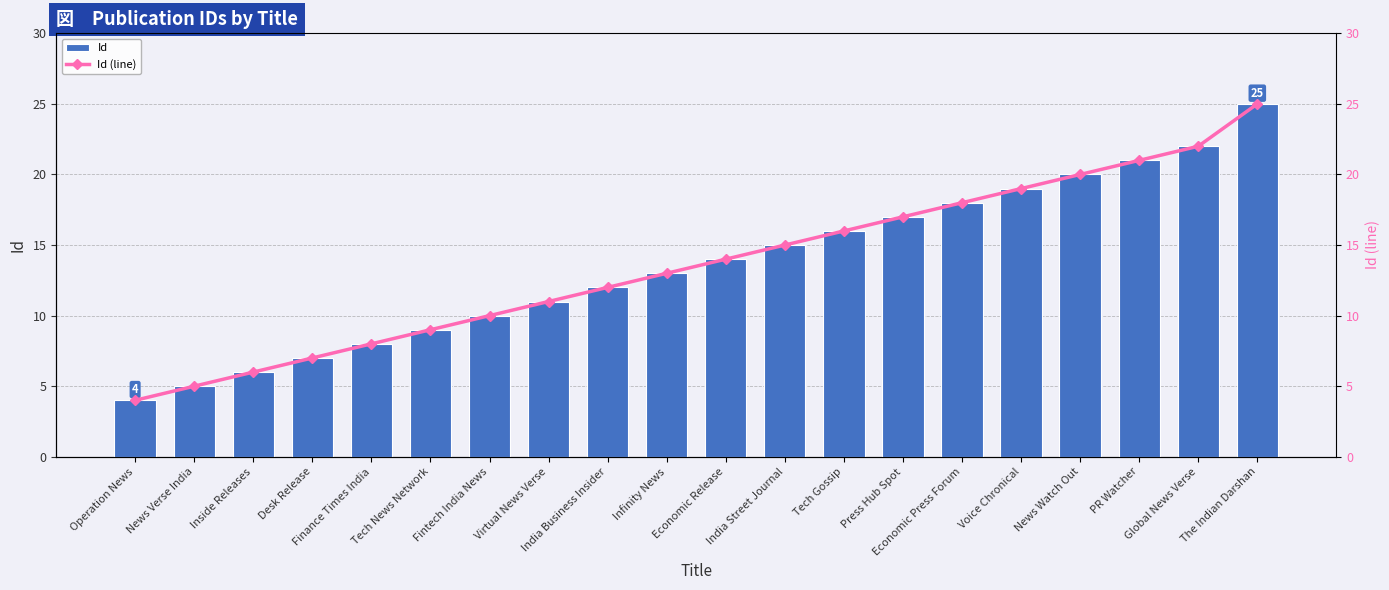

Which series has the widest spread of values?

Id